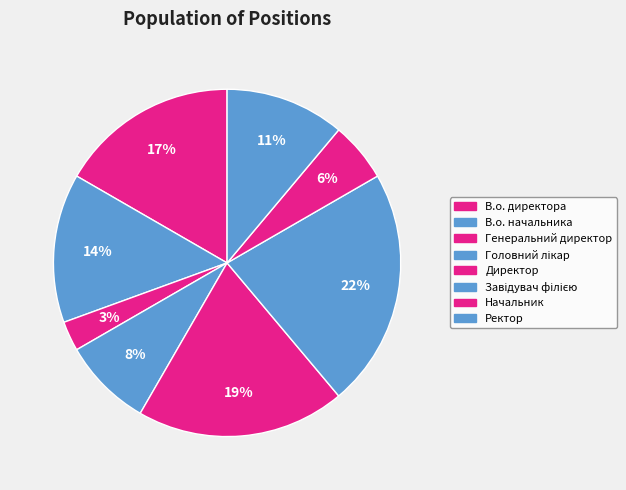

What percentage do Генеральний директор and В.о. начальника together represent?

16.7%